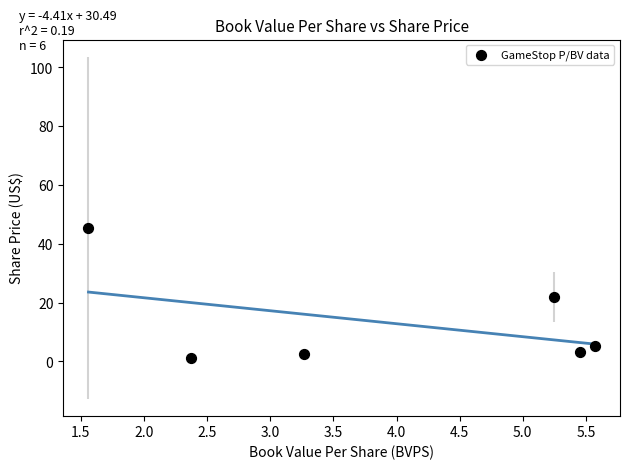

What is the average Y value?

13.2